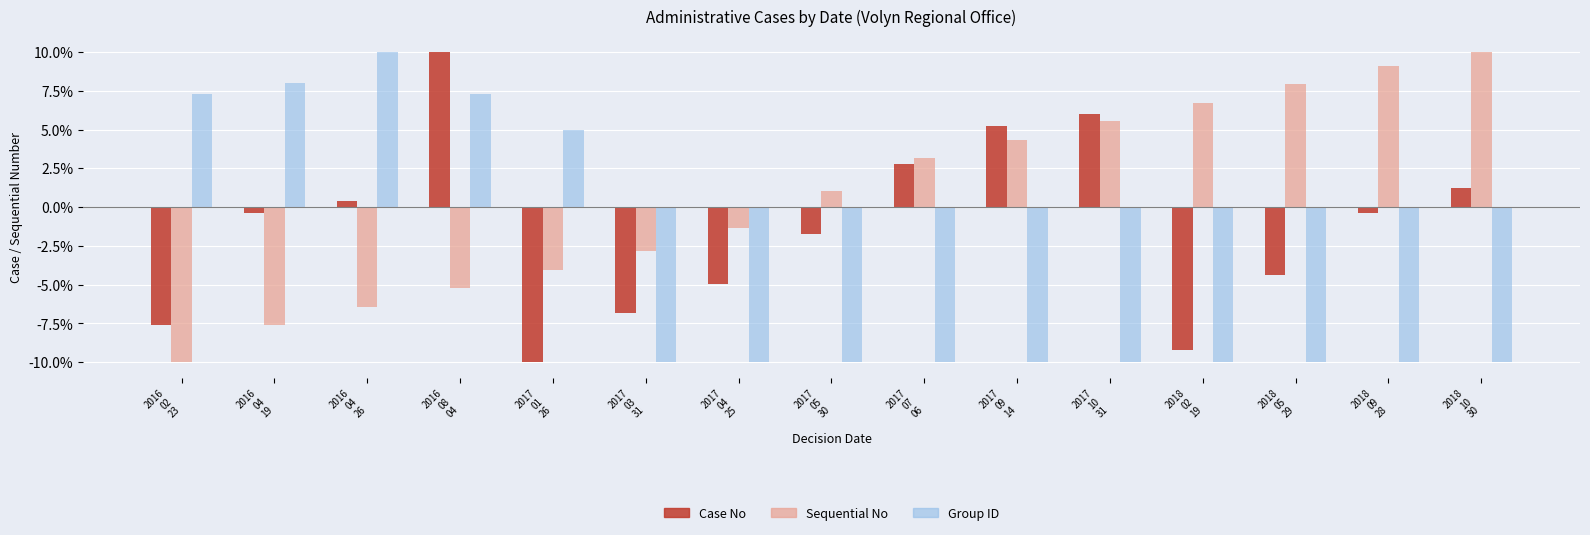

What is the spread (max minus min) of values at 2017
07
06?

13.1